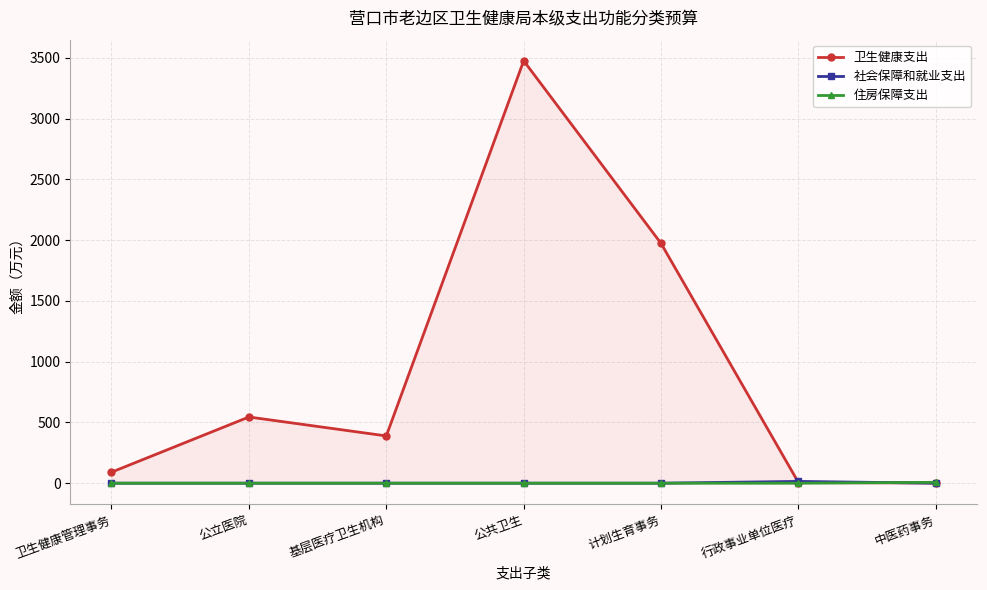

Between which two adjacent categories do 卫生健康支出 and 社会保障和就业支出 first intersect?

计划生育事务 and 行政事业单位医疗